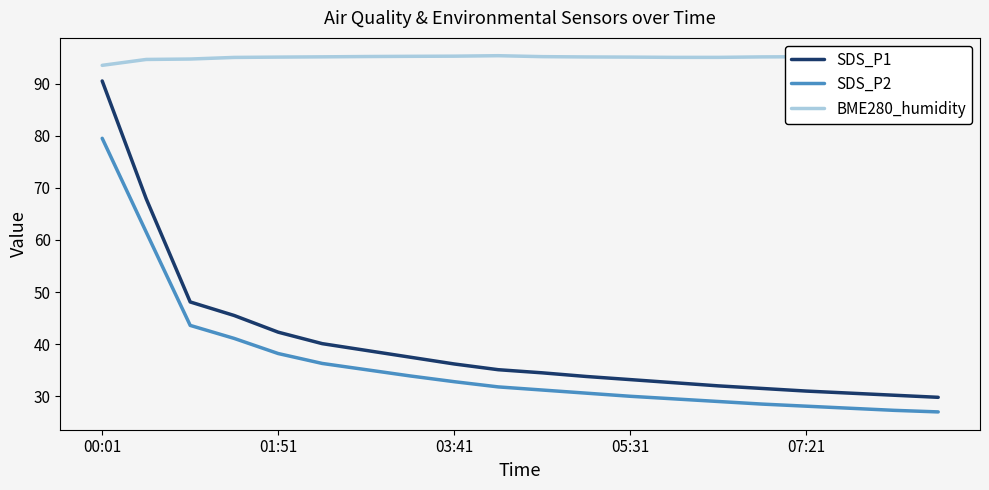

Which series has the widest spread of values?

SDS_P1